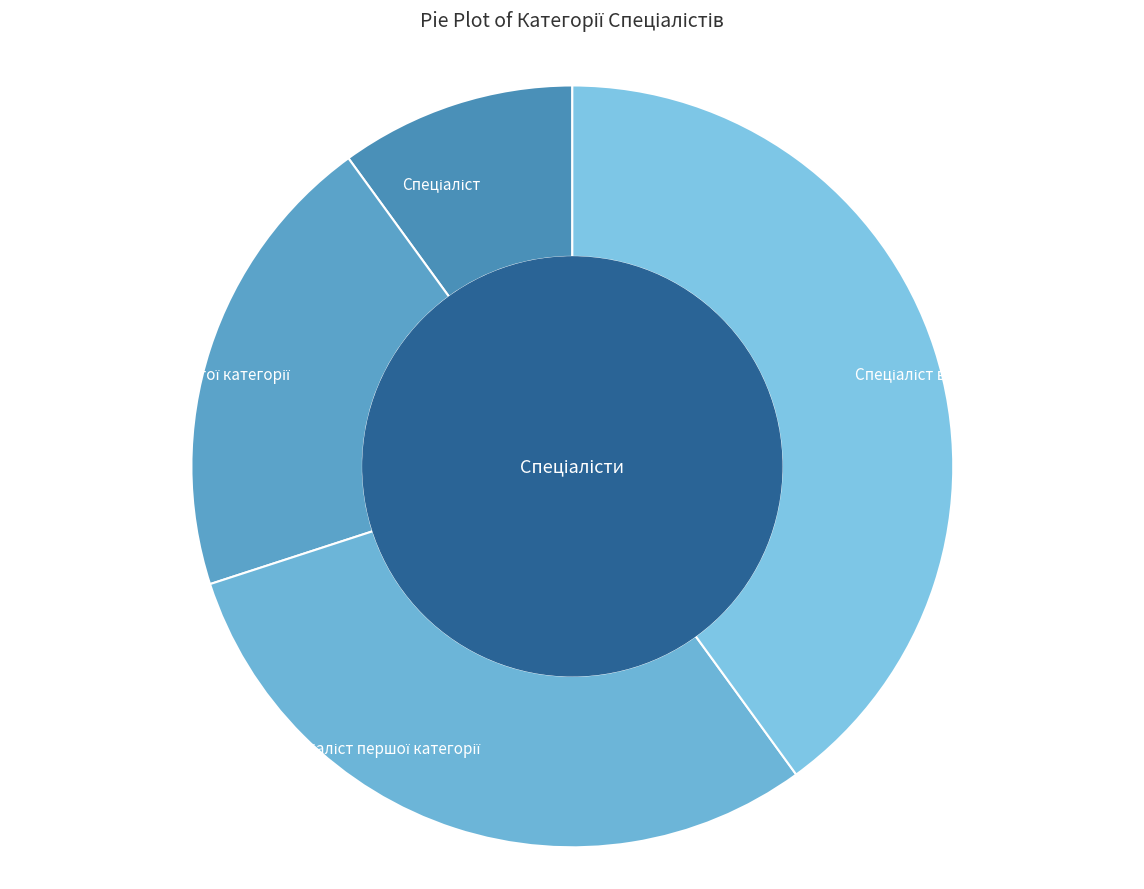

Does any single category account for the majority?

No